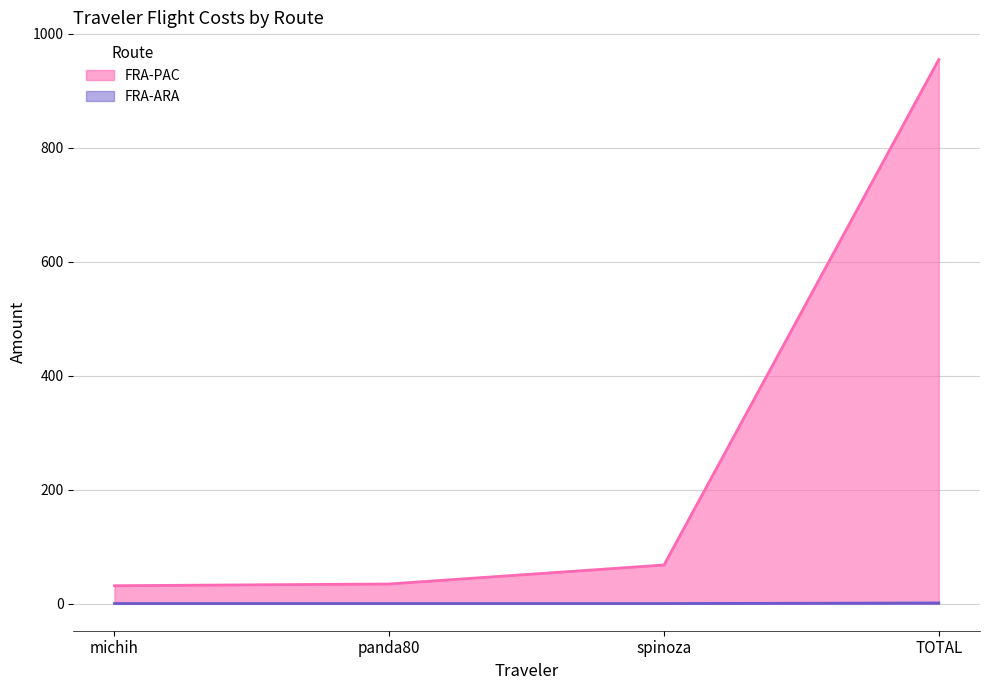

Is it true that FRA-PAC equals 1243.3 at TOTAL?

False